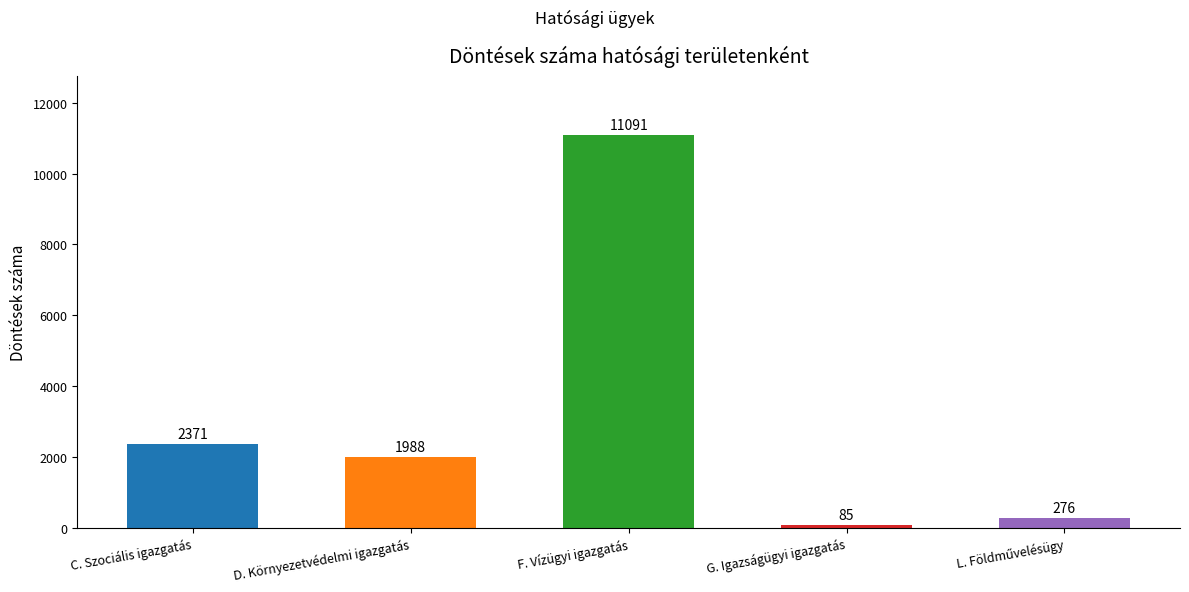

What is the difference between the second highest and minimum values?

2286